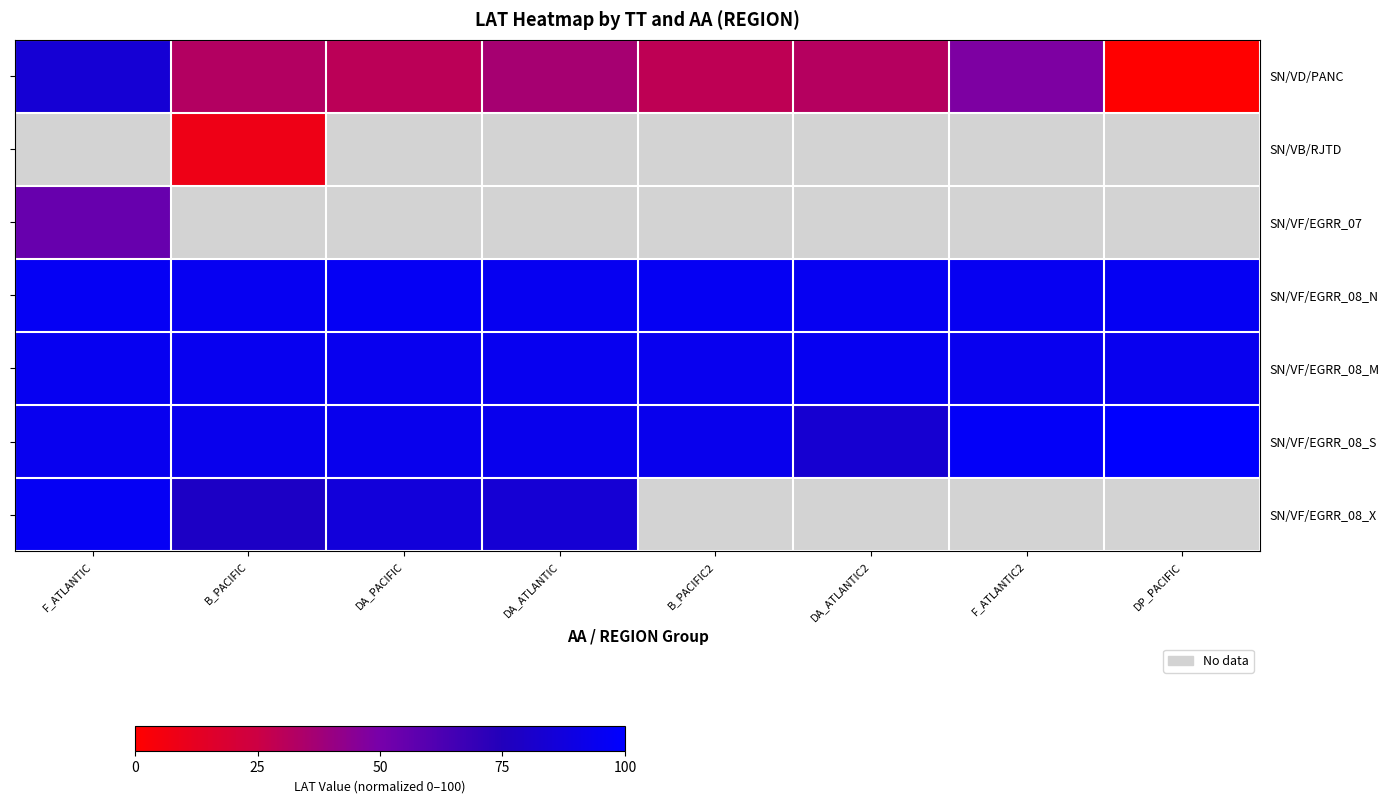

Is the value of SN/VF/EGRR_08_S at DA_ATLANTIC2 greater than the value of SN/VF/EGRR_08_M at DA_PACIFIC?

No